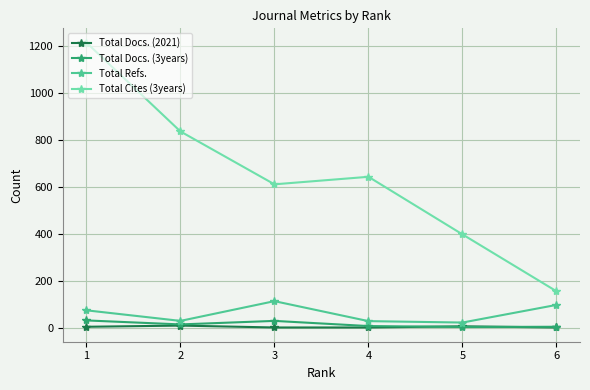

What is the minimum value shown in the chart?

4